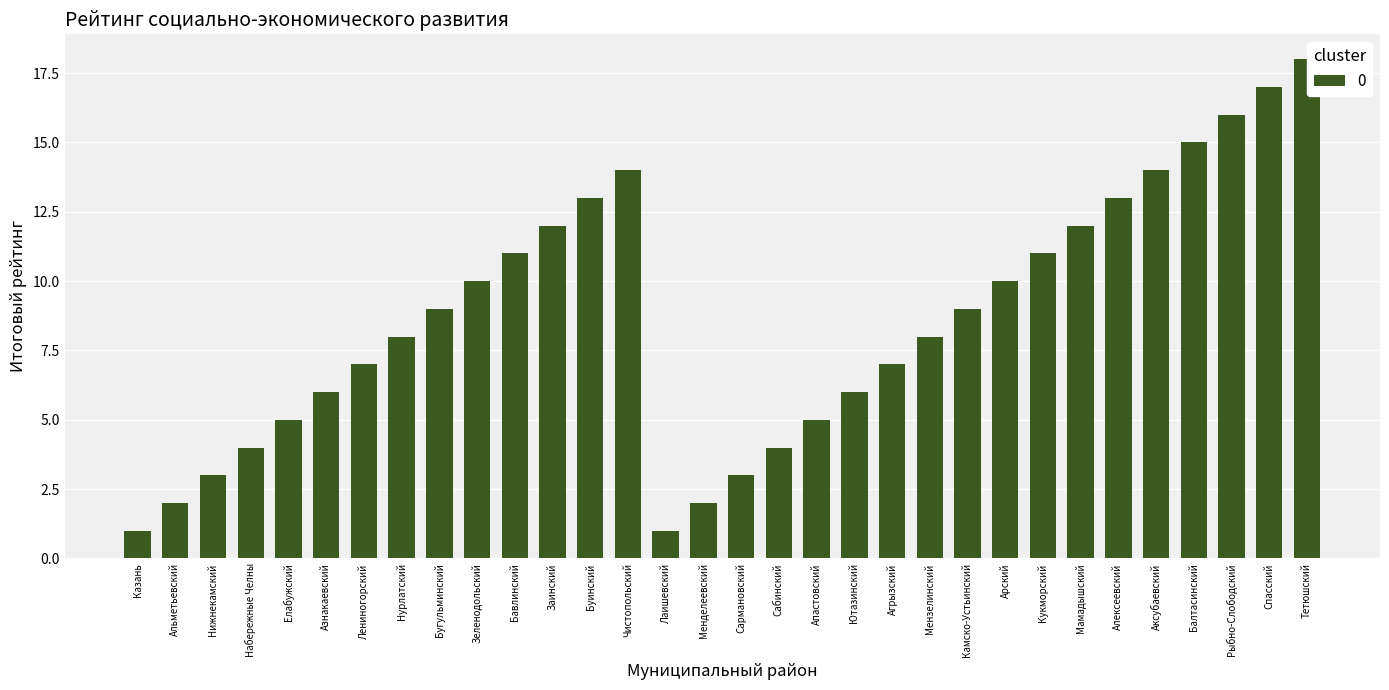

What is the label of the 18th bar from the right?

Лаишевский